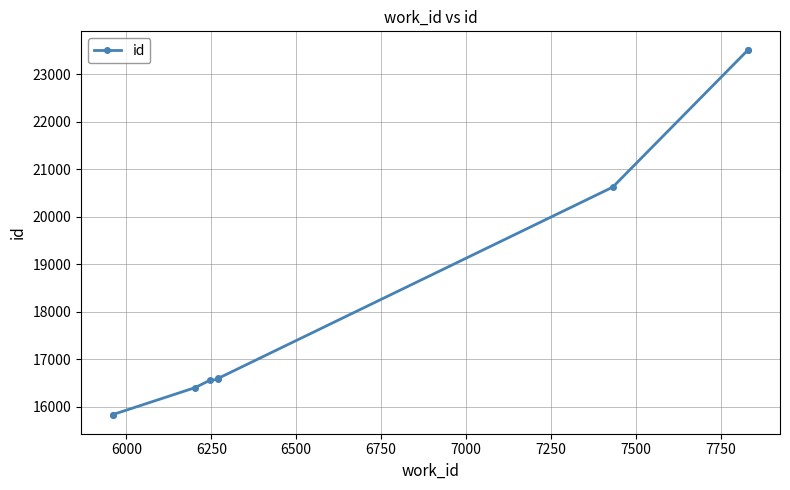

How many values are below 16579?

4